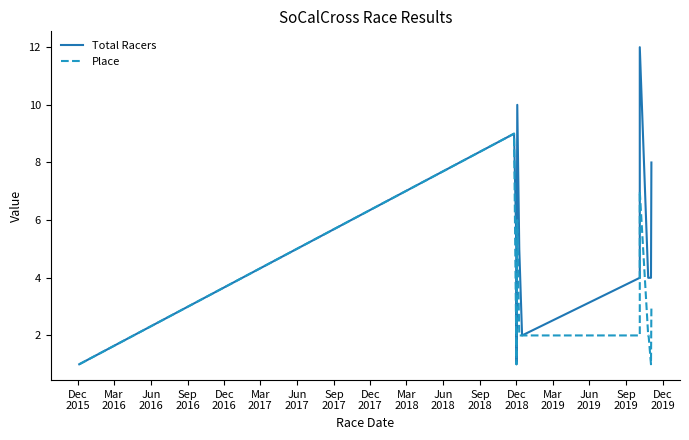

Reading right to left, extract all data points from this chart.

Total Racers: 8	4	4	4	12	4	2	5	10	1	5	9	1
Place: 3	1	2	2	7	2	2	2	6	1	1	9	1